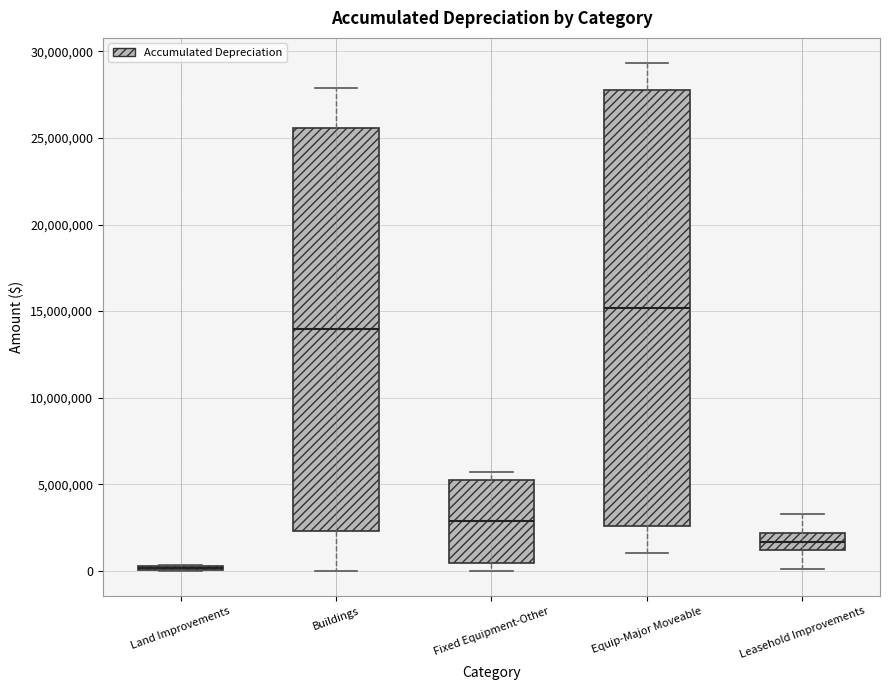

Where does the median line of the box for Buildings sit on the y-axis? The values are not printed on the chart, so give them approximately, as read against the axis.

14000000